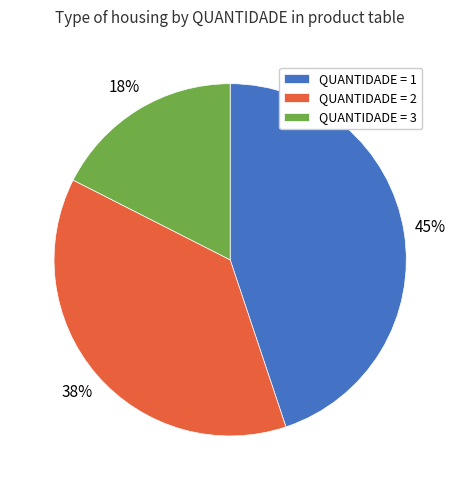

Is there a majority slice in this chart?

No